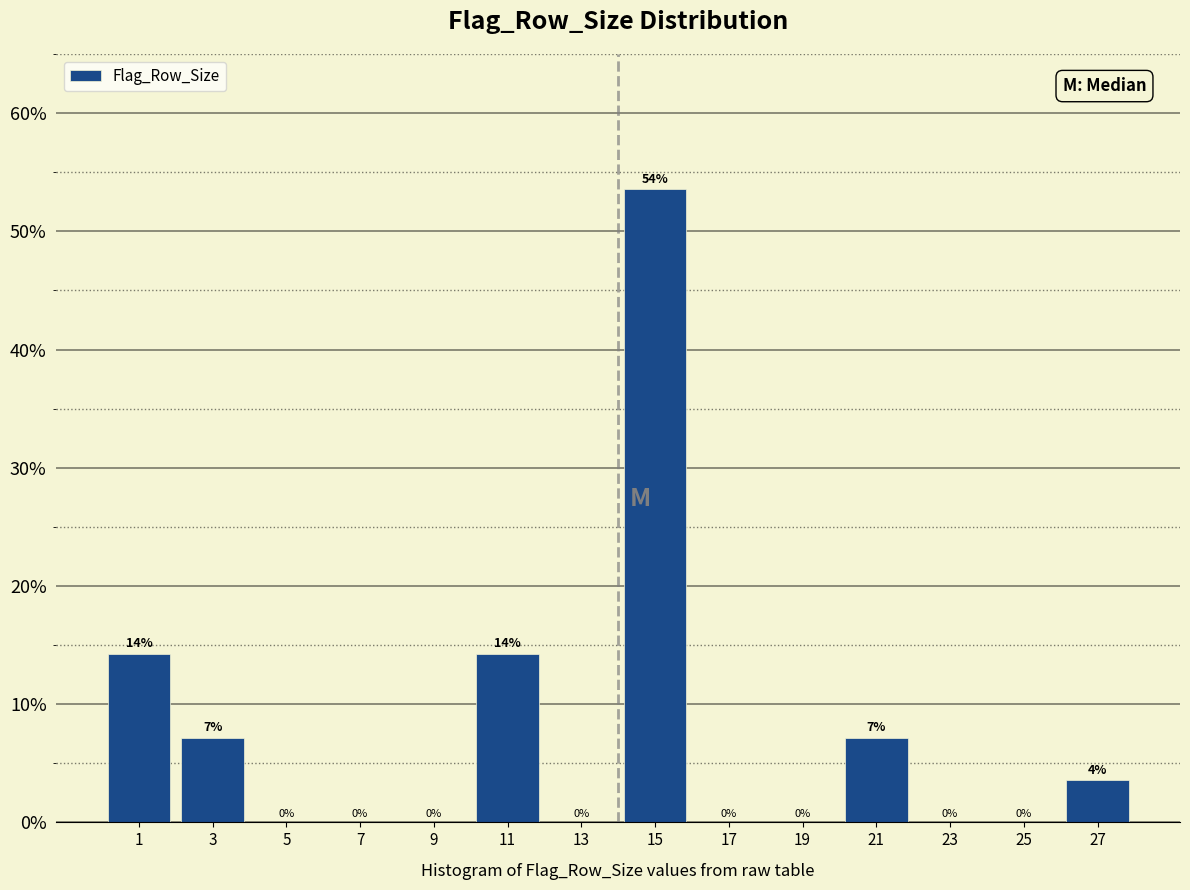

Which range on the x-axis has the tallest bar?

14 to 16